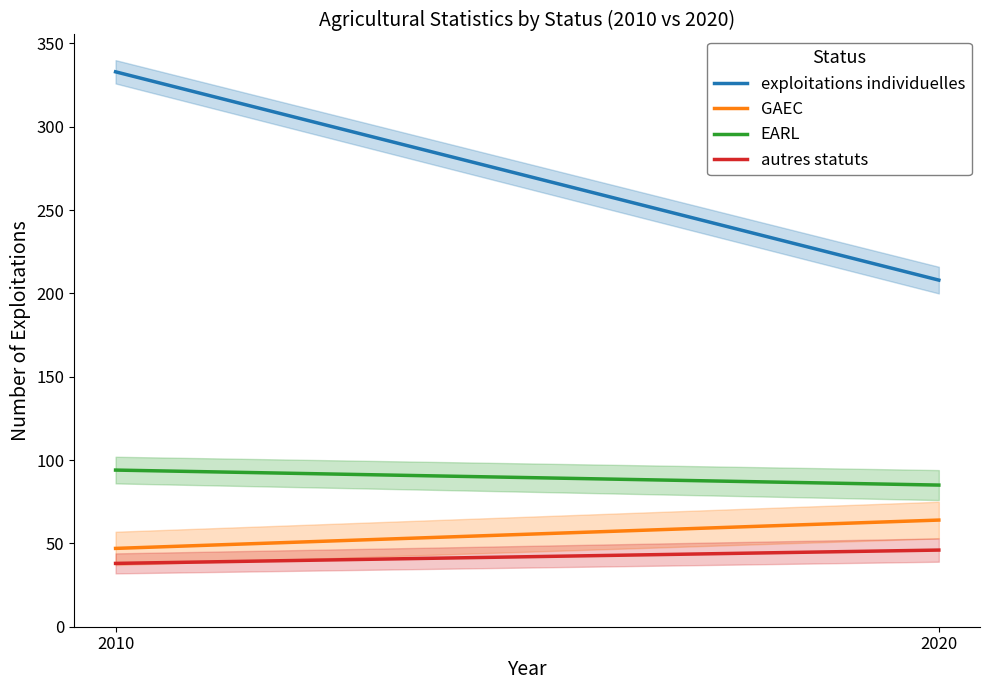

Reading left to right, what are all the values shown in this chart?

exploitations individuelles: 333	208
GAEC: 47	64
EARL: 94	85
autres statuts: 38	46